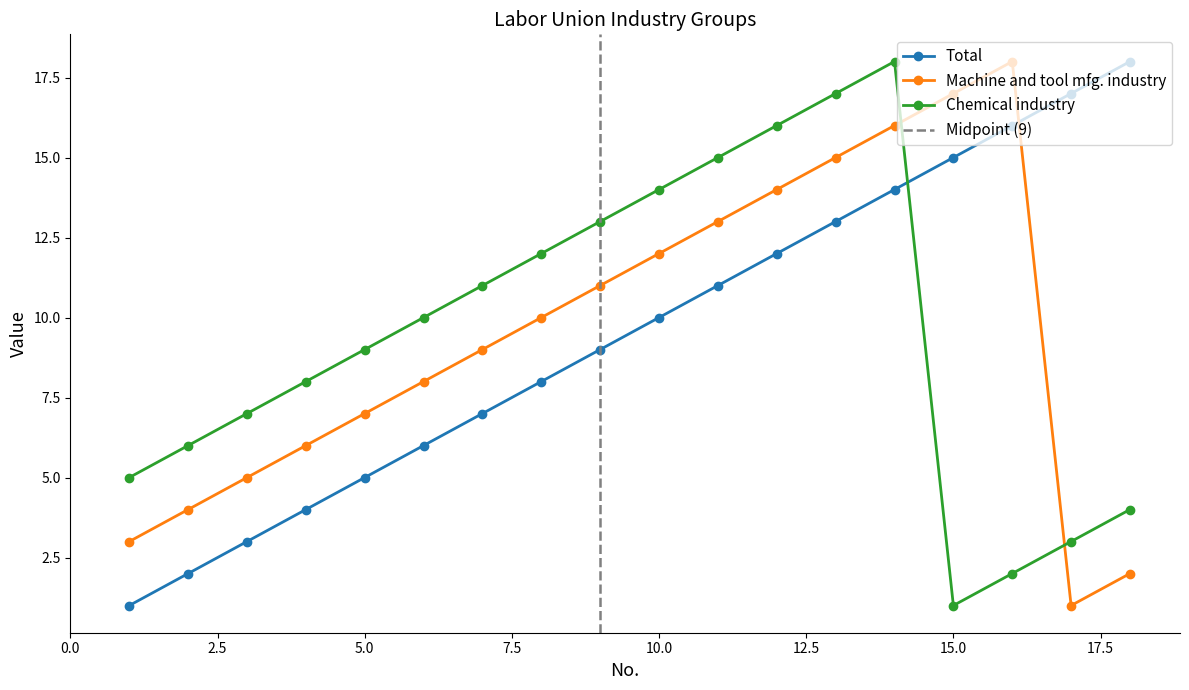

How many interior local valleys does the Chemical industry series have?

1